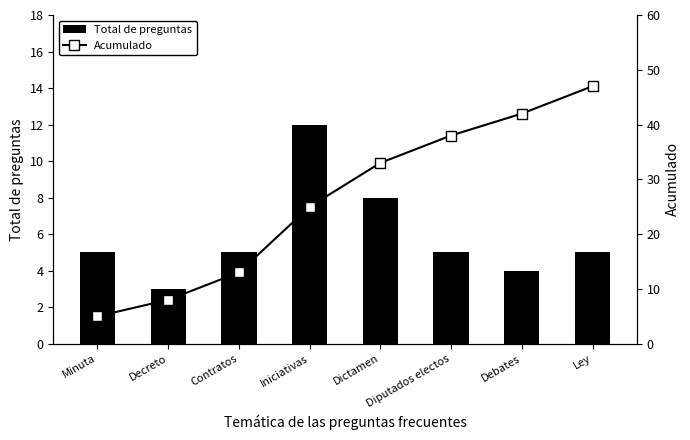

Which series changed the most between Minuta and Debates?

Acumulado